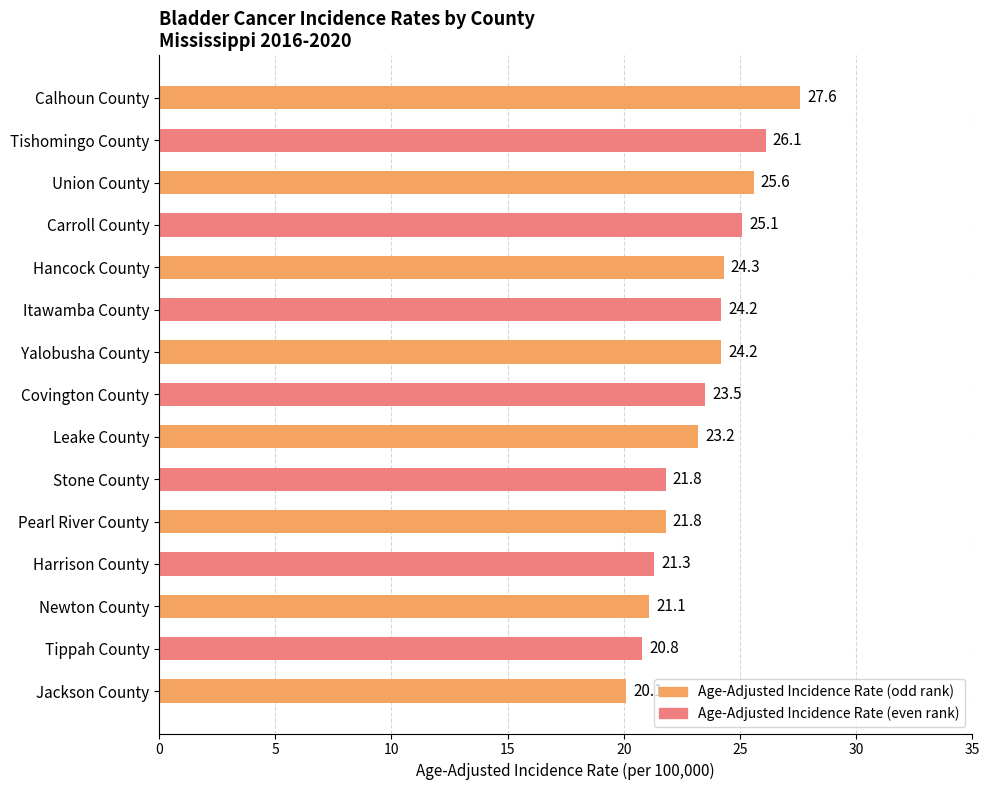

What is the average value?

23.4